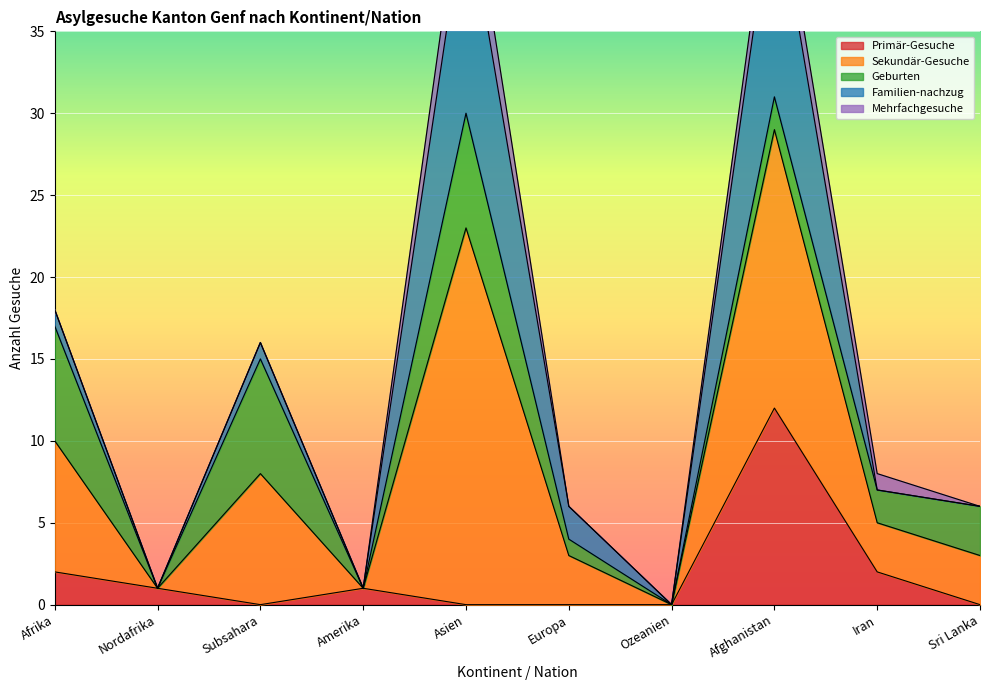

How many data points in Primär-Gesuche are above 1?

3